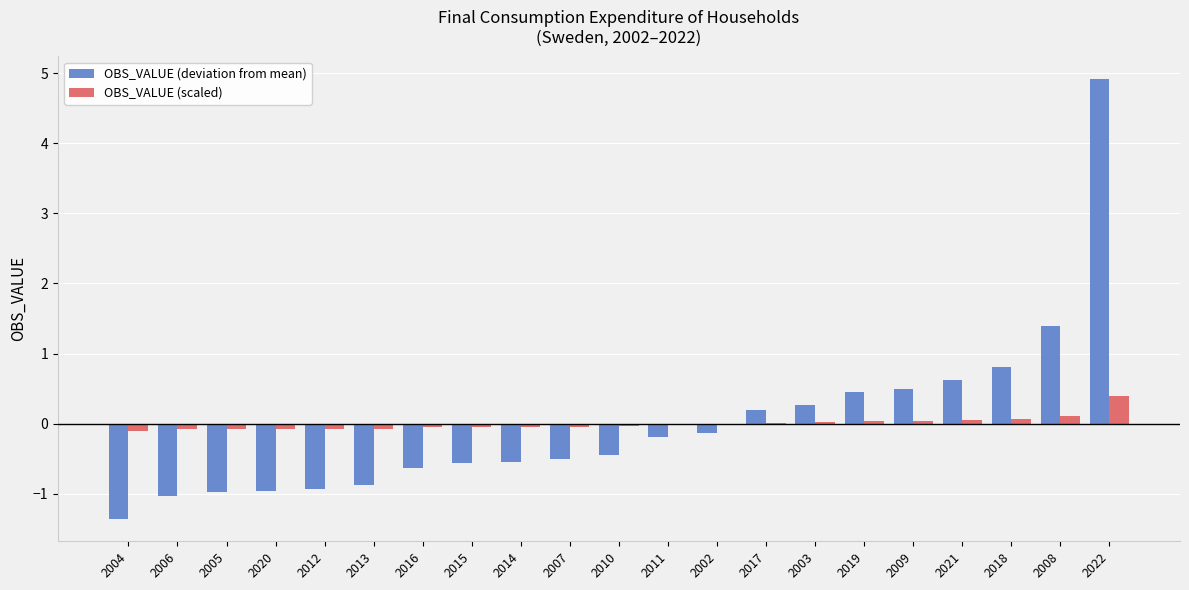

At which category is the sum across all series the highest?

2022